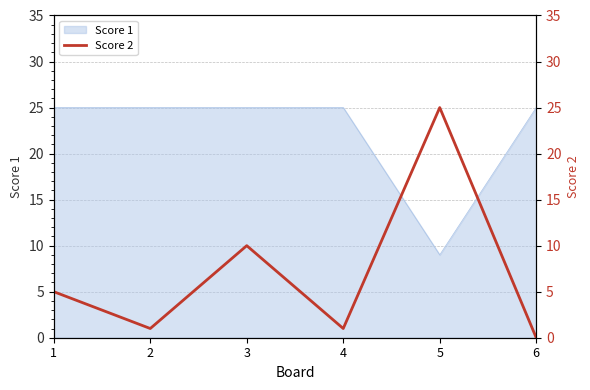

How many interior local peaks (higher than both neighbors) does the data have?

2